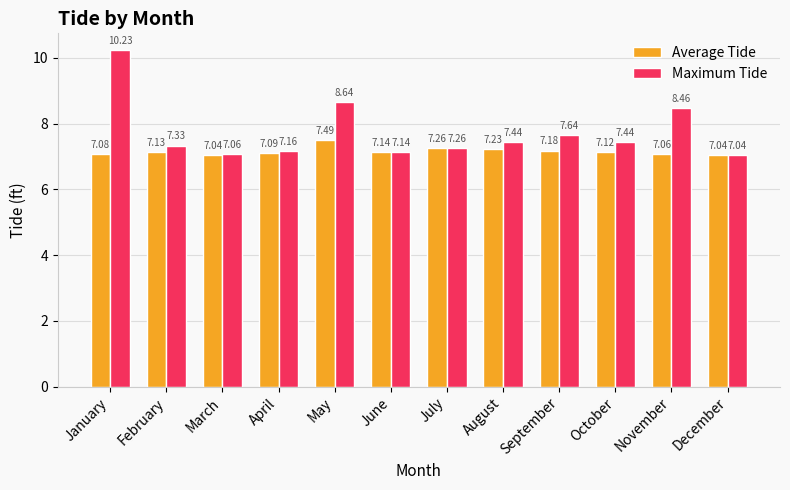

At which label does Average Tide reach its peak?

May